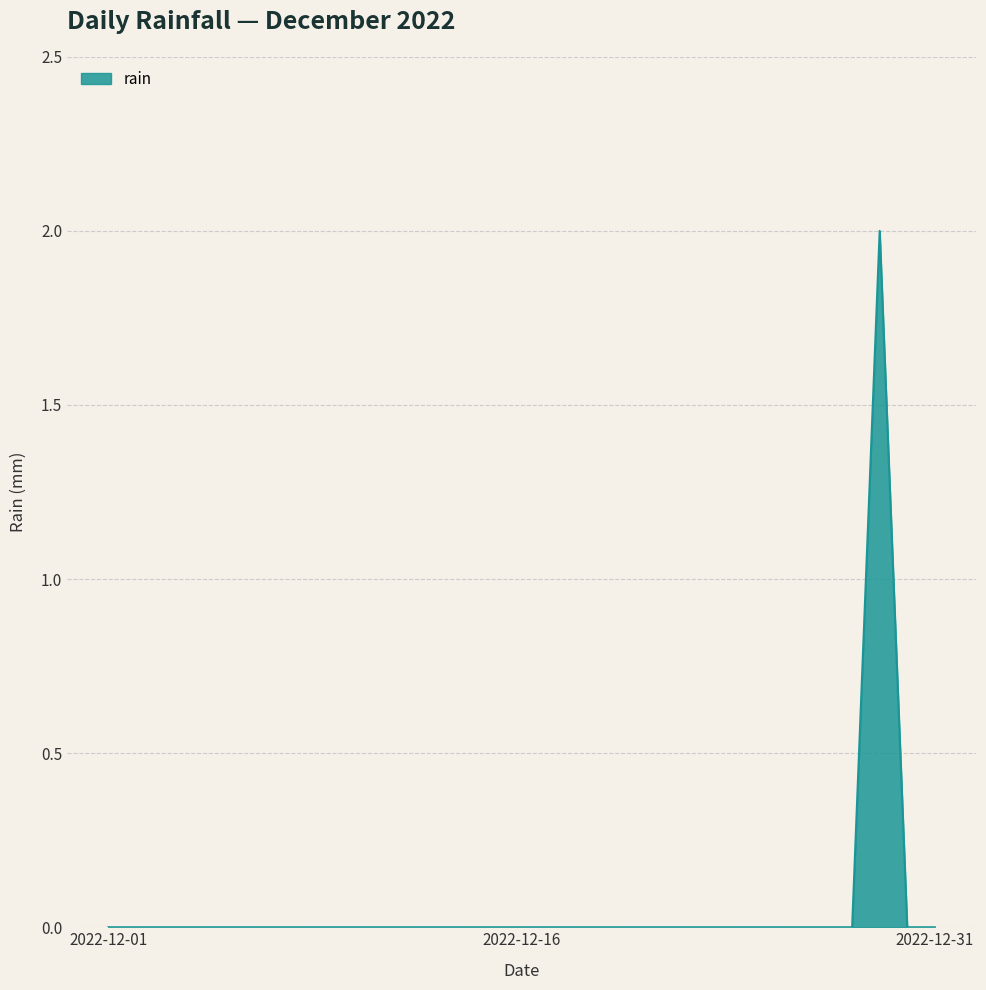

True or false: the data has more than 2 interior local peaks.

False